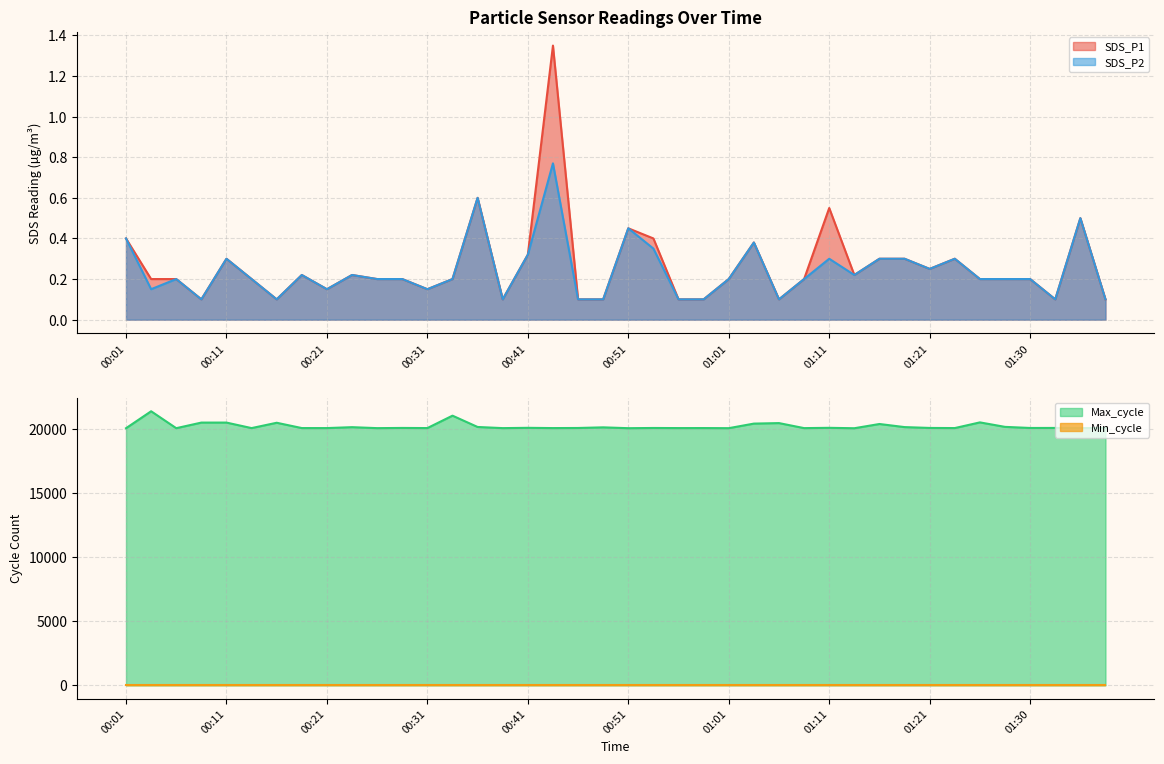

What is the greatest value displayed?

21362.0